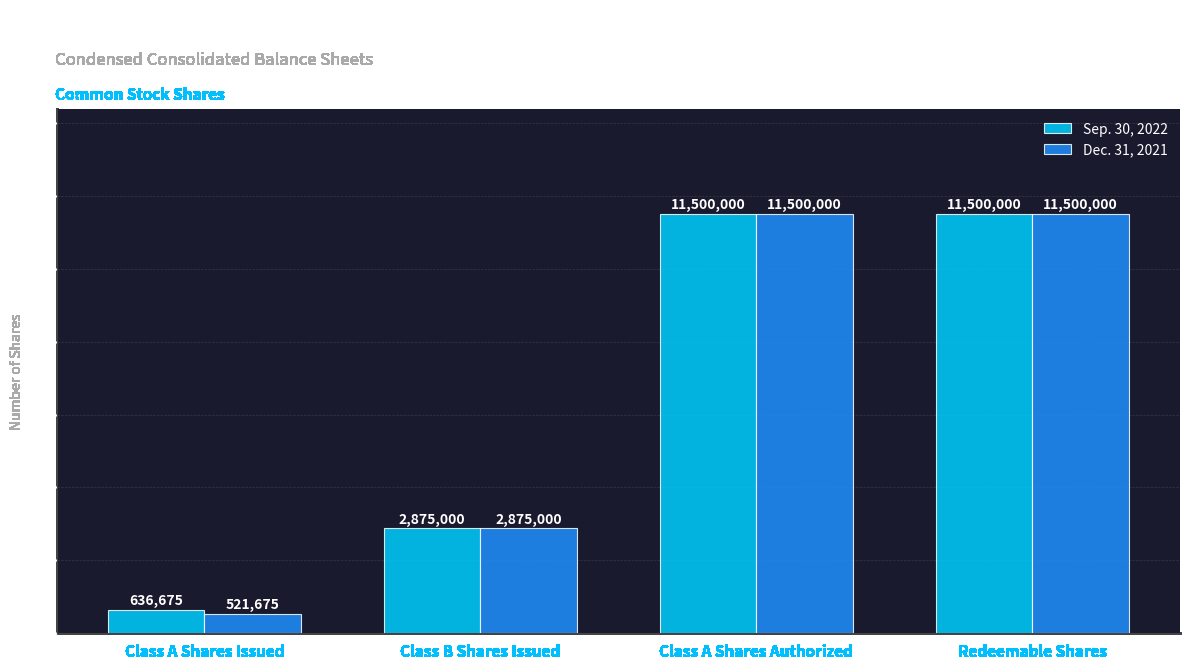

At how many categories does at least one series exceed 724049?

3